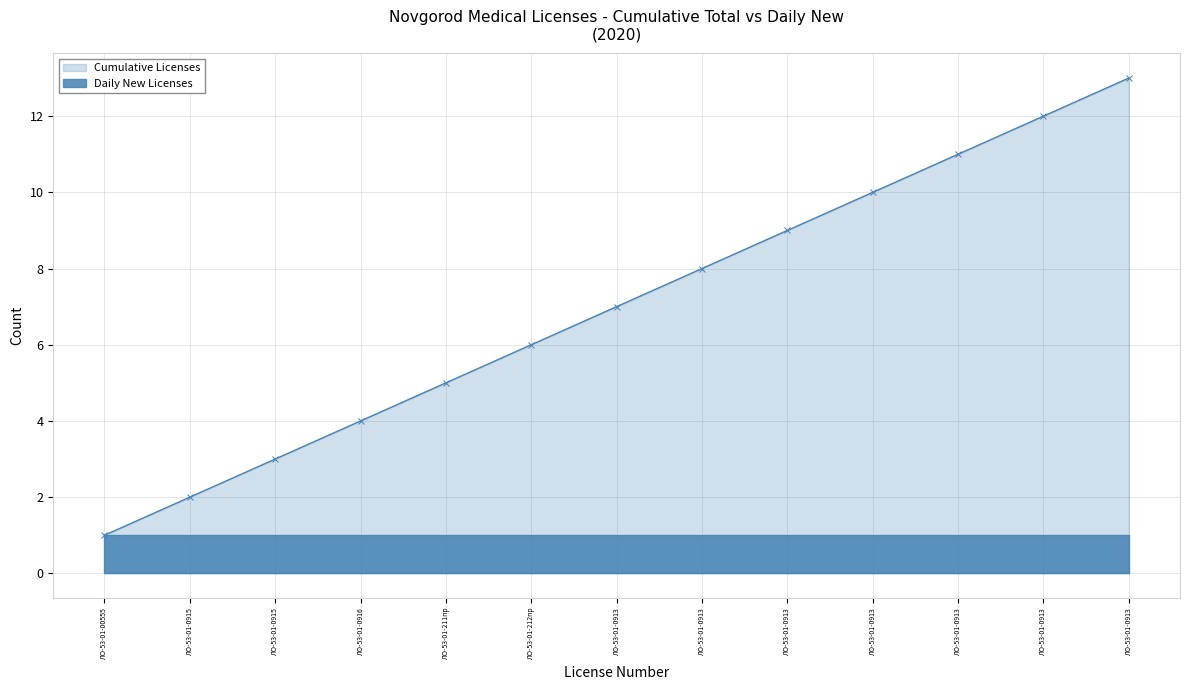

What is the change in value from ЛО-53-01-0915 to ЛО-53-01-0913?

+5